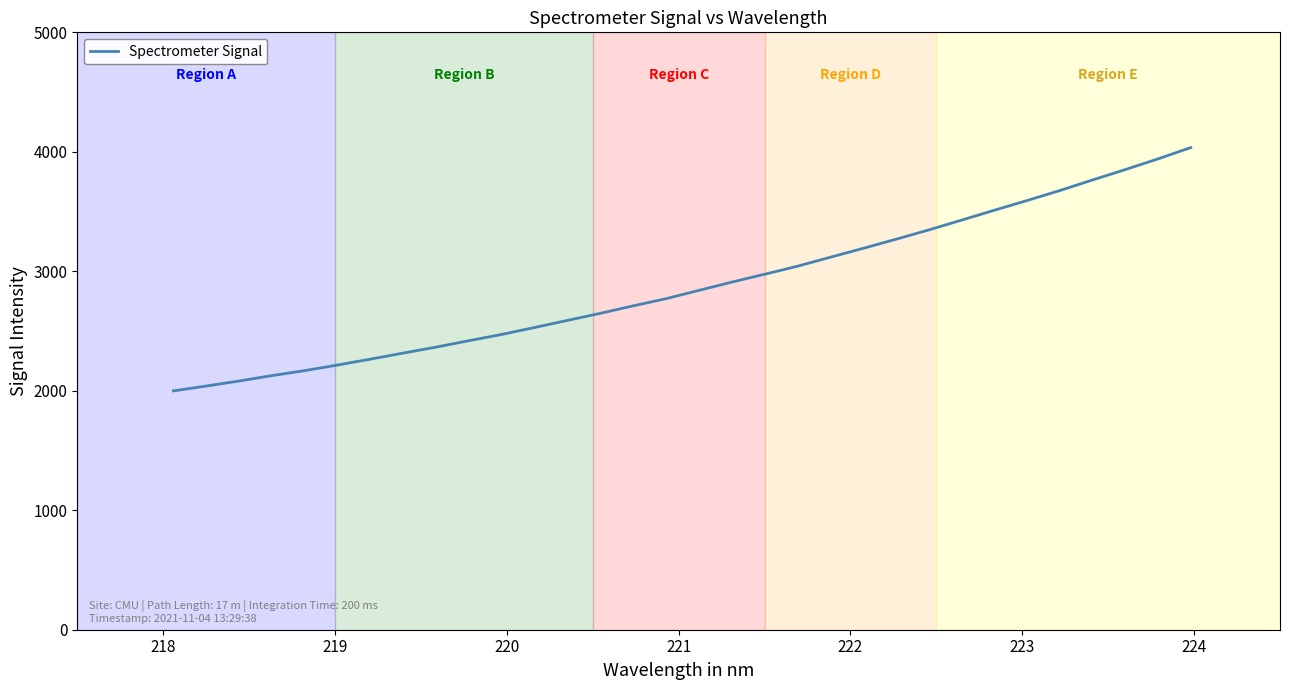

What is the sum of all values?

92198.4